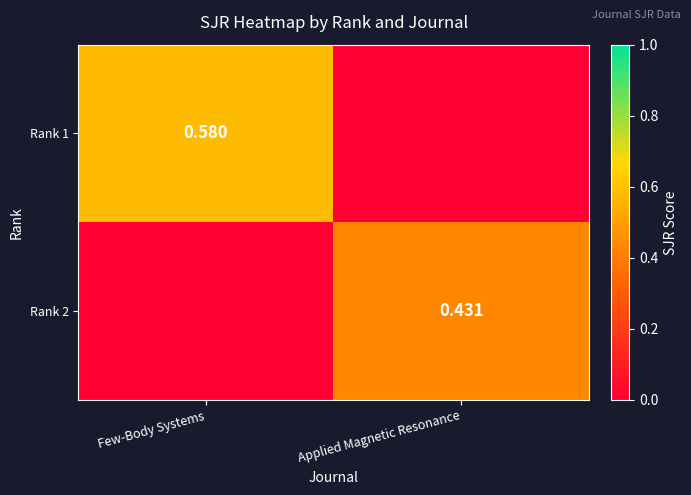

Which series has the largest total across all categories?

Rank 1